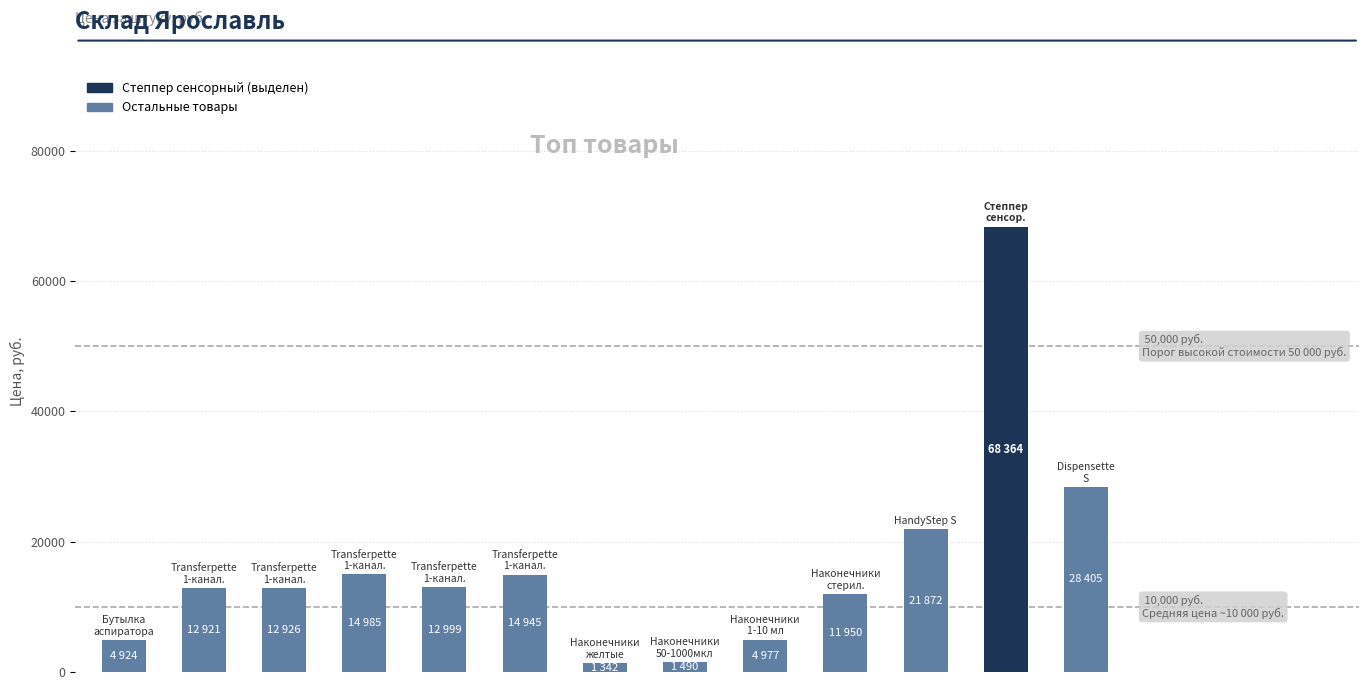

How many categories are shown in the chart?

13